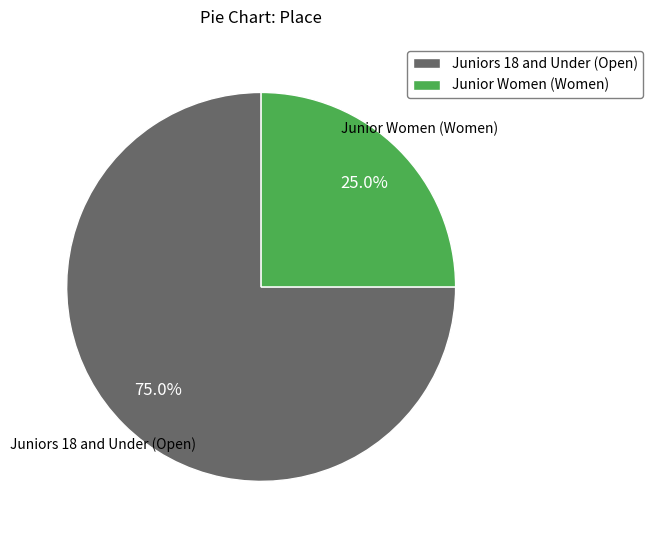

How many segments does this pie chart have?

2